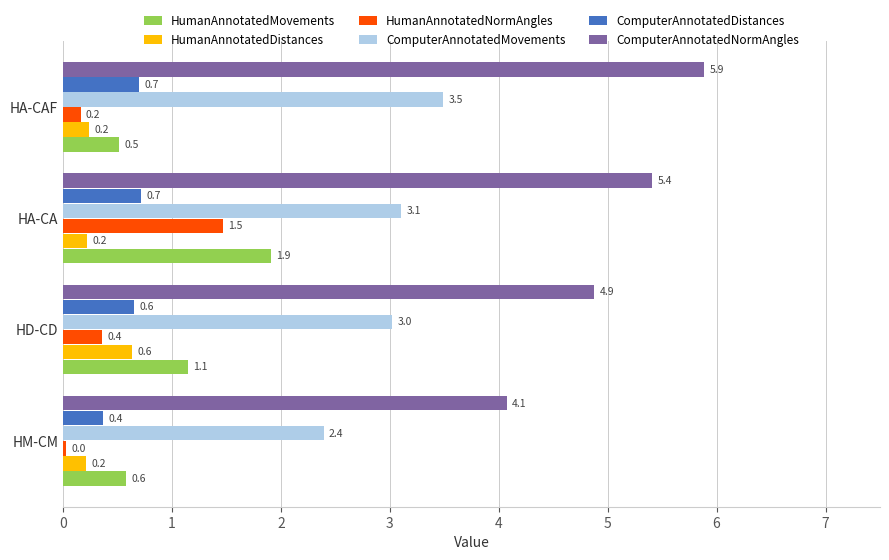

Which series has the largest range (max minus min)?

ComputerAnnotatedNormAngles